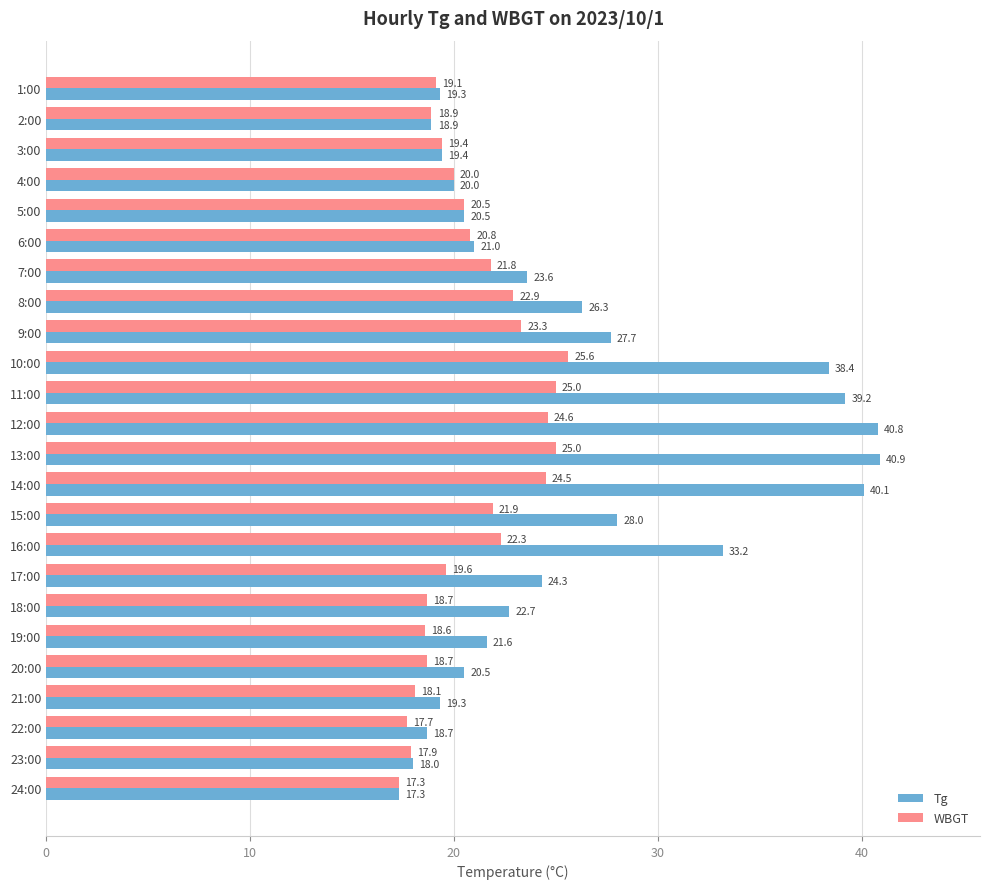

Rank the series by their maximum value, from lowest to highest.

WBGT, Tg